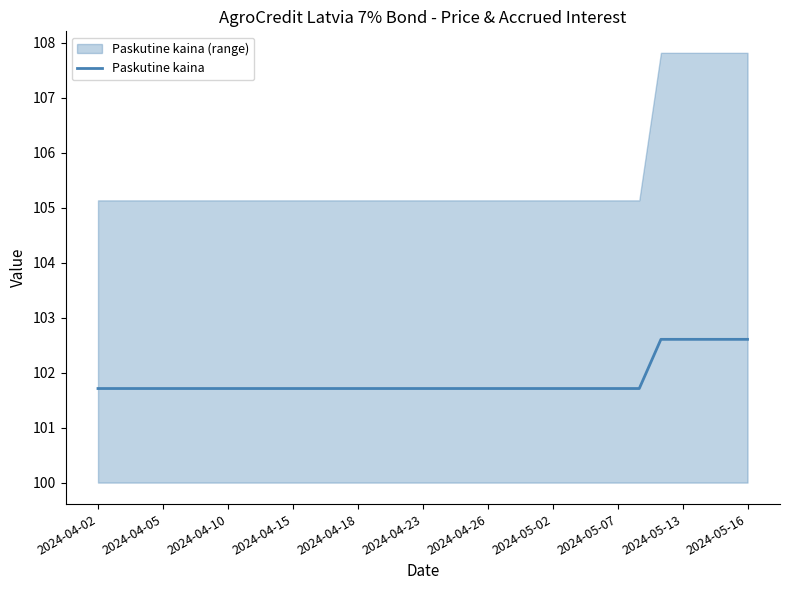

What is the highest value of the Paskutine kaina series?

102.6